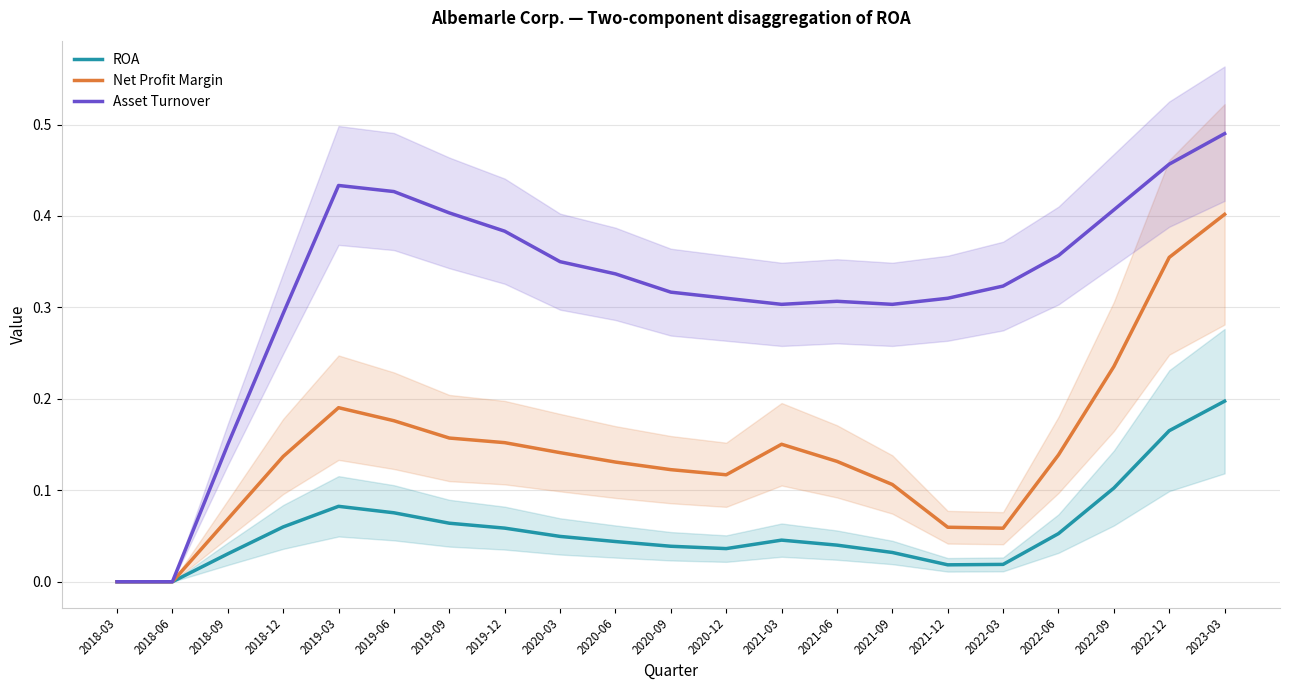

Rank the series at 2022-06 from highest to lowest value.

Asset Turnover, Net Profit Margin, ROA